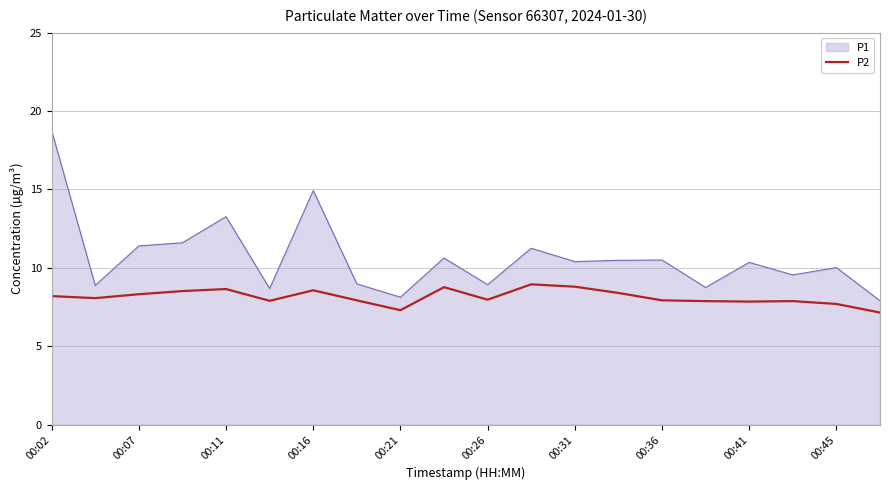

List the series in order of their peak value, lowest first.

P2, P1